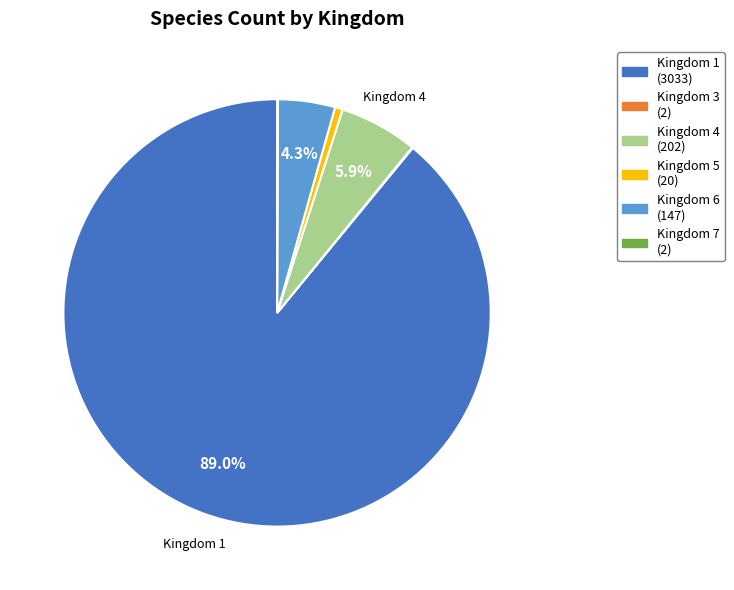

Is there any slice that represents more than half of the pie?

Yes